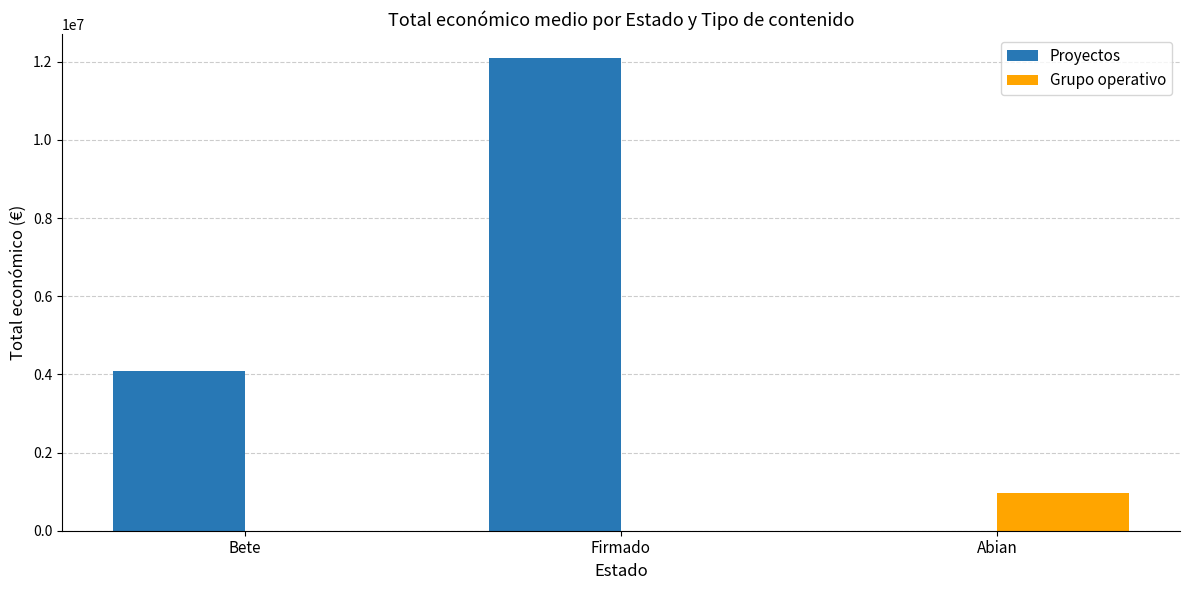

What is the sum of the Proyectos values at Abian and Bete?

4089062.3